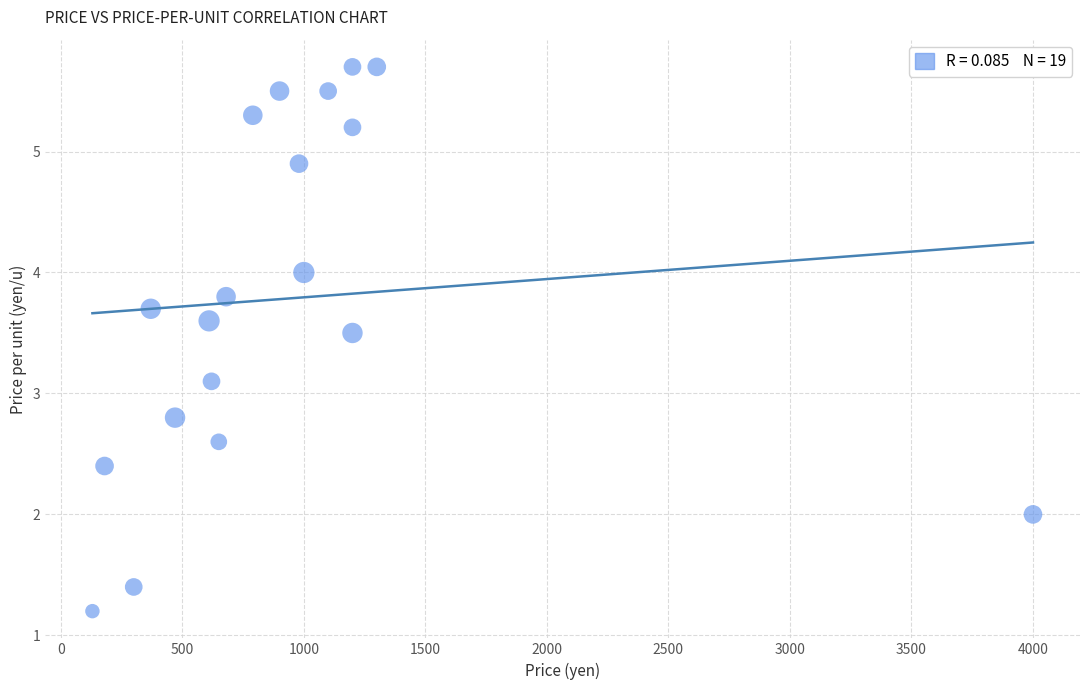

What is the range of X values (max minus min)?

3870.0